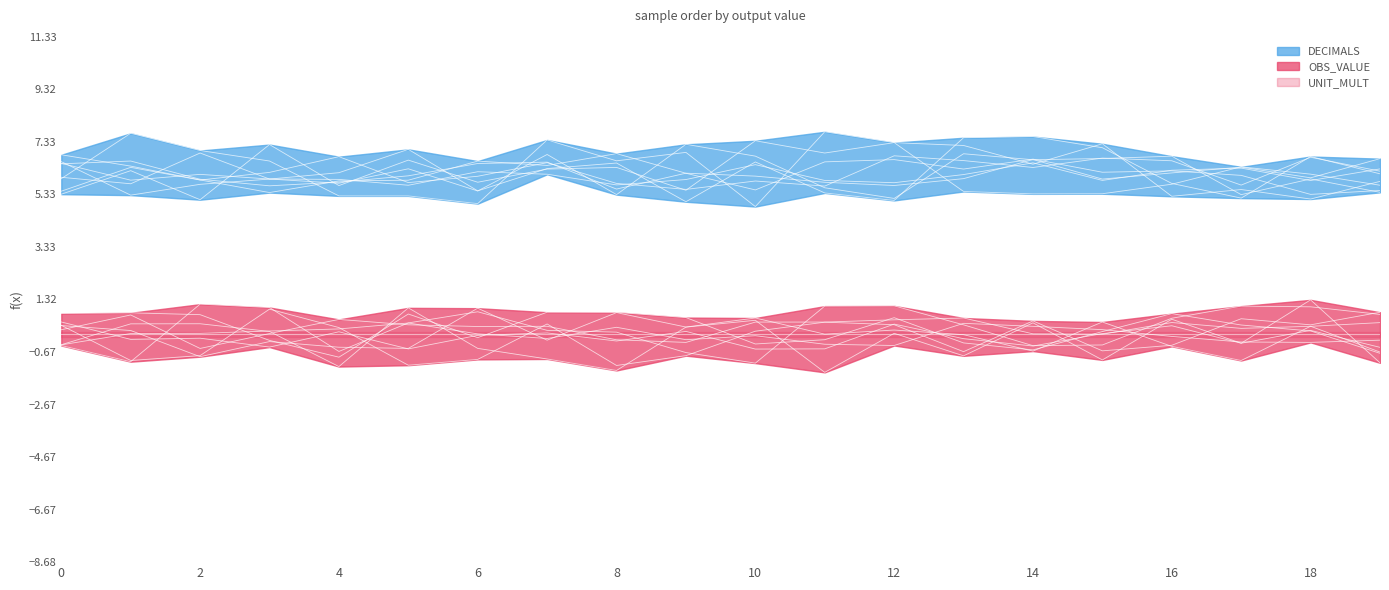

Reading left to right, transcribe all the data shown in this chart.

OBS_VALUE: 0	0	0	0	0	0	0	0	0	0	0	0	0	0	0	0	0	0	0	0
DECIMALS: 6	6	6	6	6	6	6	6	6	6	6	6	6	6	6	6	6	6	6	6
UNIT_MULT: 0	0	0	0	0	0	0	0	0	0	0	0	0	0	0	0	0	0	0	0